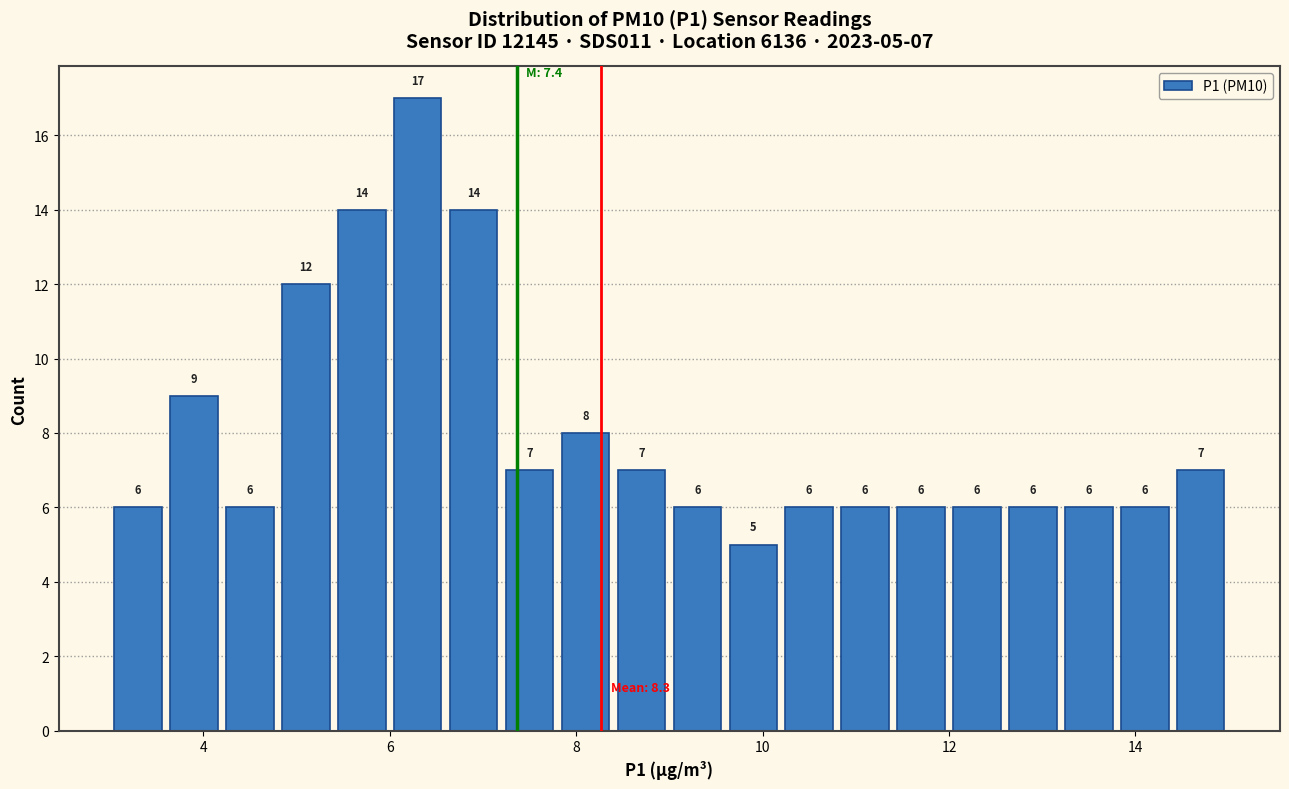

Around what value on the x-axis is the tallest bar? Give the approximate position of its centre, as read against the axis.

6.4